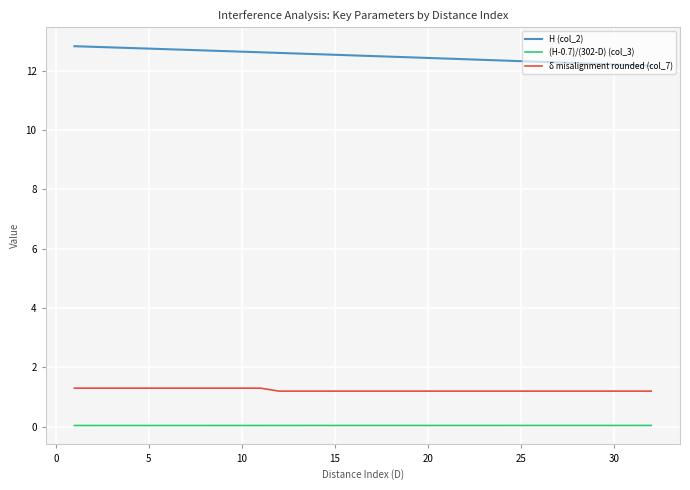

True or false: H (col_2) and δ misalignment rounded (col_7) intersect in this chart.

False